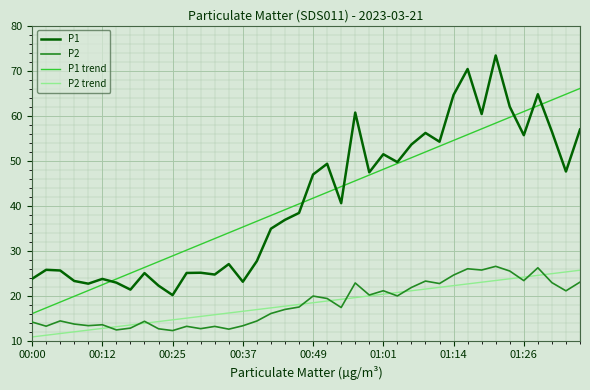

Is this an area chart (filled region under the line)?

No